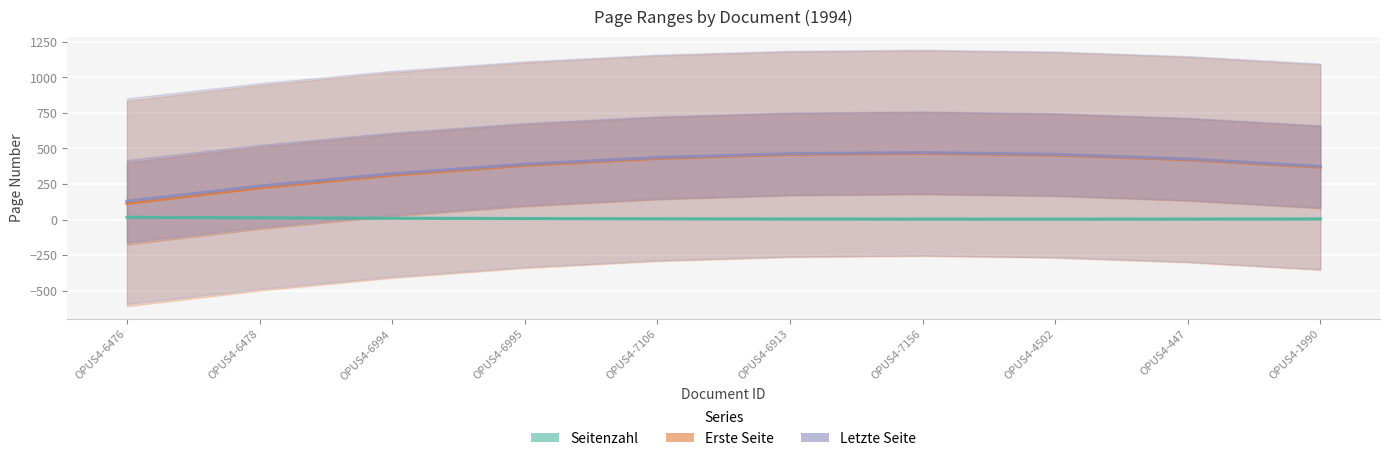

True or false: Erste Seite has more than 0 points higher than both neighbors.

True